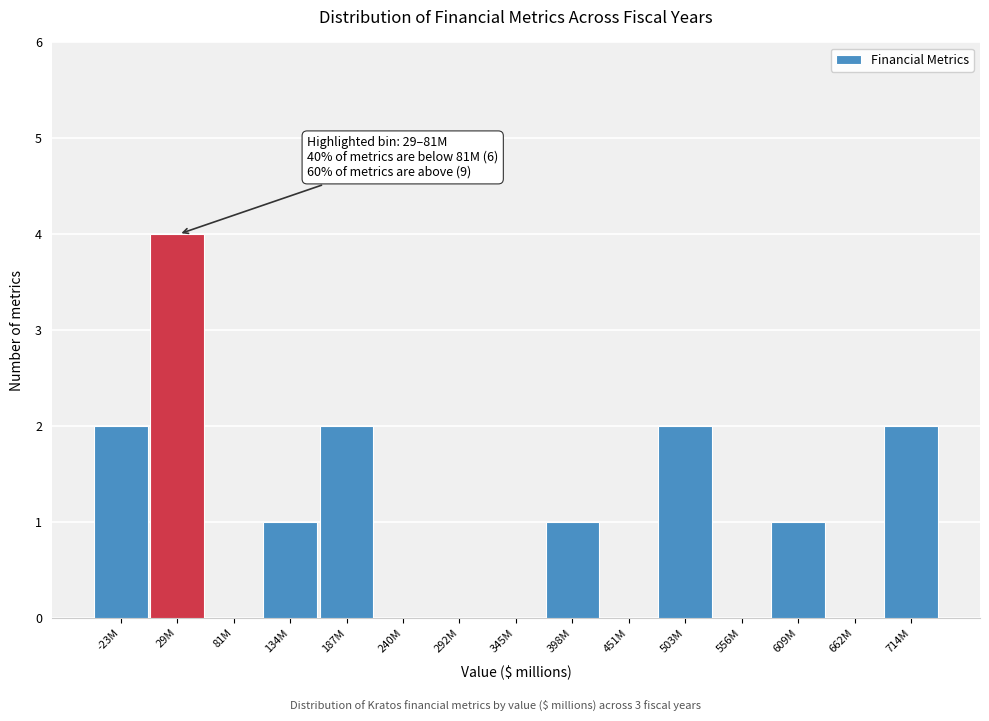

Reading left to right, list all the values displayed in this chart.

-23M=2	29M=4	81M=0	134M=1	187M=2	240M=0	292M=0	345M=0	398M=1	451M=0	503M=2	556M=0	609M=1	662M=0	714M=2